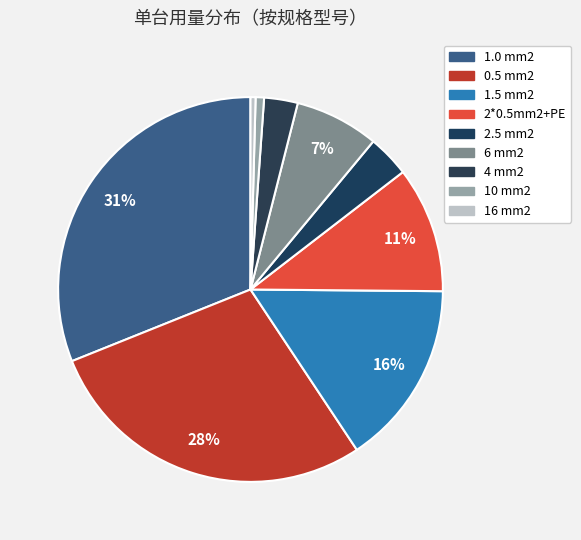

Which slice is the smallest?

16 mm2